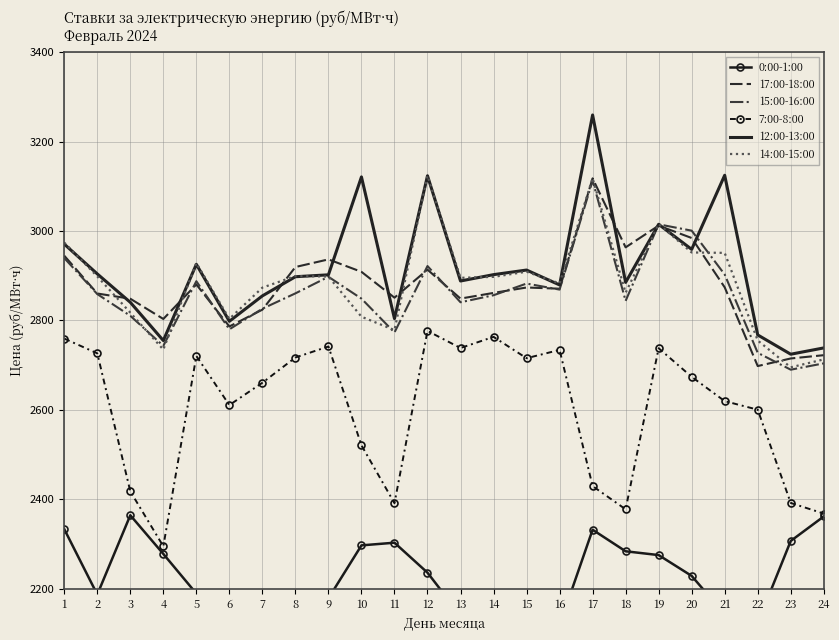

Which label corresponds to the smallest value in the chart?

15